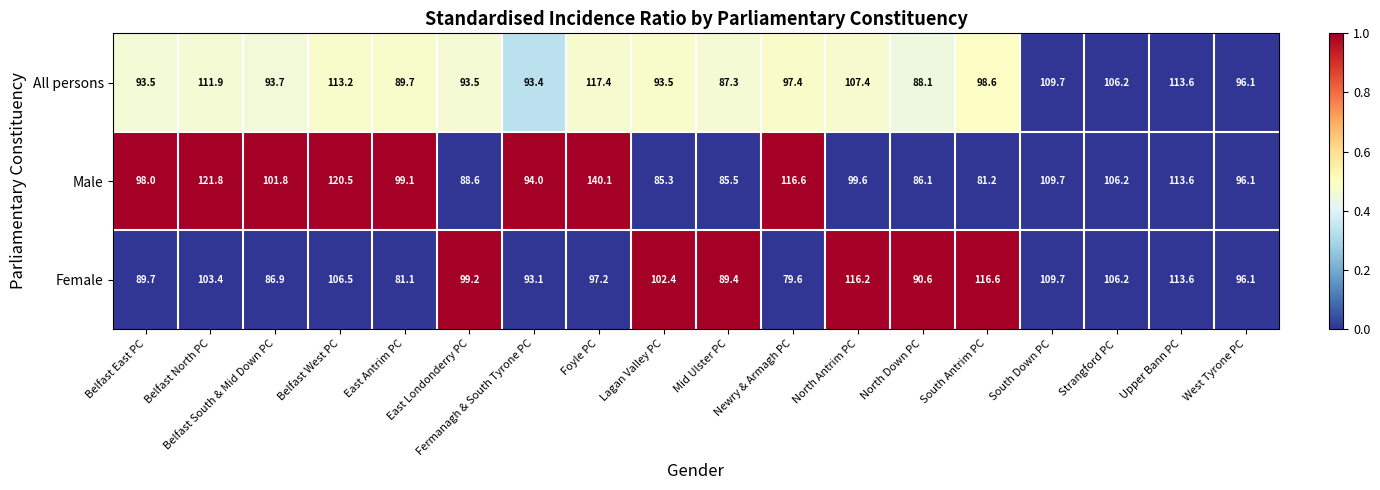

Read the Male value at Foyle PC.

140.1